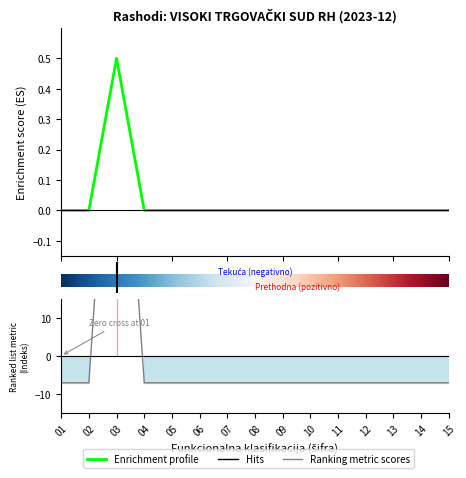

At which label does Ostvareno tekuca reach its peak?

03